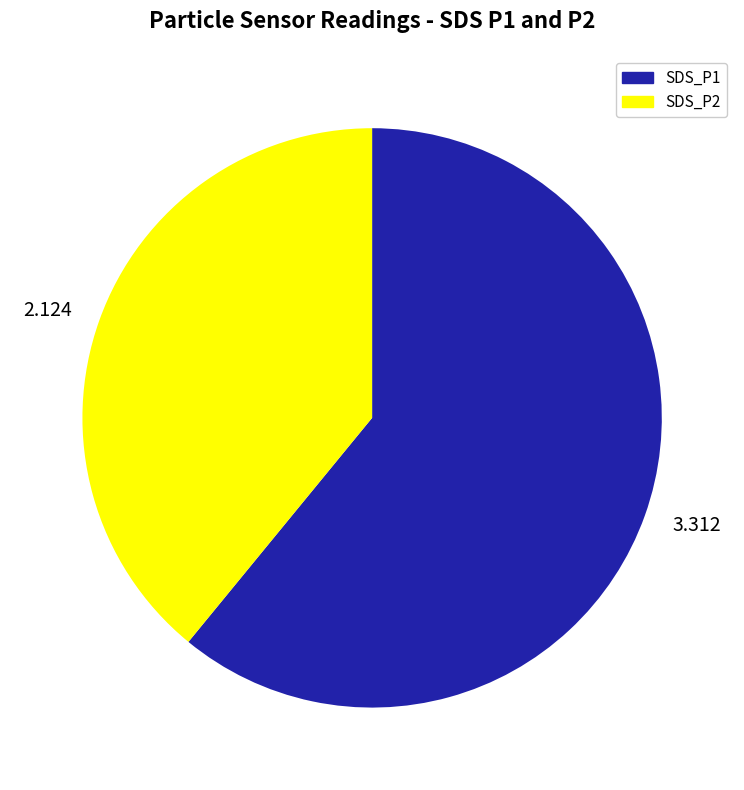

Rank the categories by value from lowest to highest.

2.124, 3.312